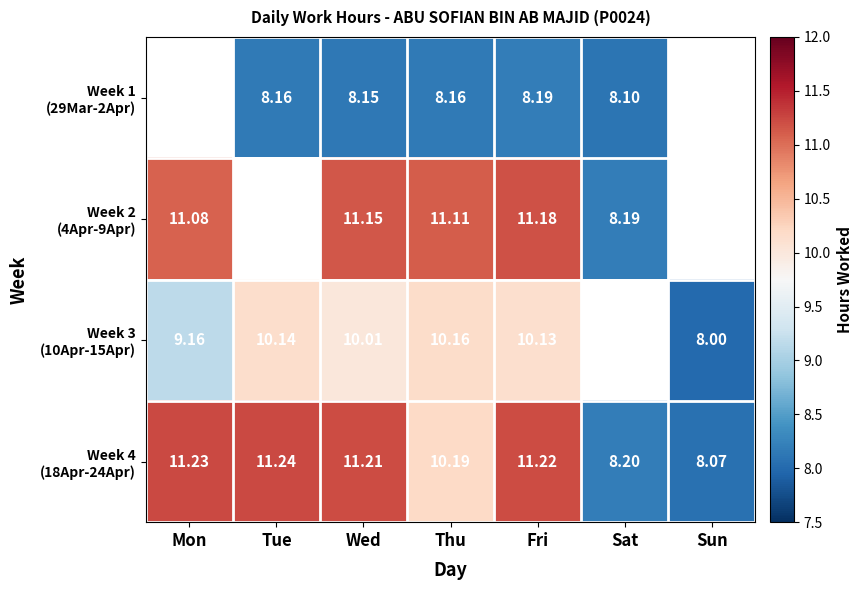

What is the highest value of the Week 2 (4Apr-9Apr) series?

11.2